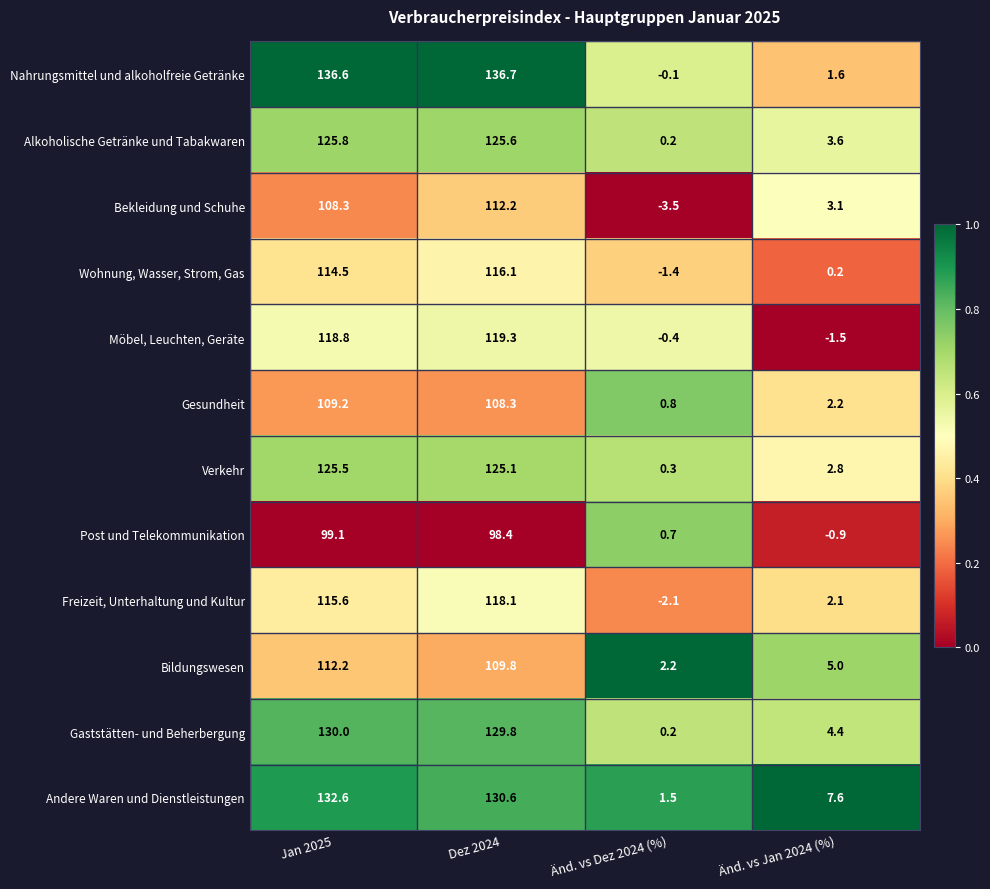

Between Dez 2024 and Änd. vs Dez 2024 (%), which series saw the biggest shift?

Nahrungsmittel und alkoholfreie Getränke